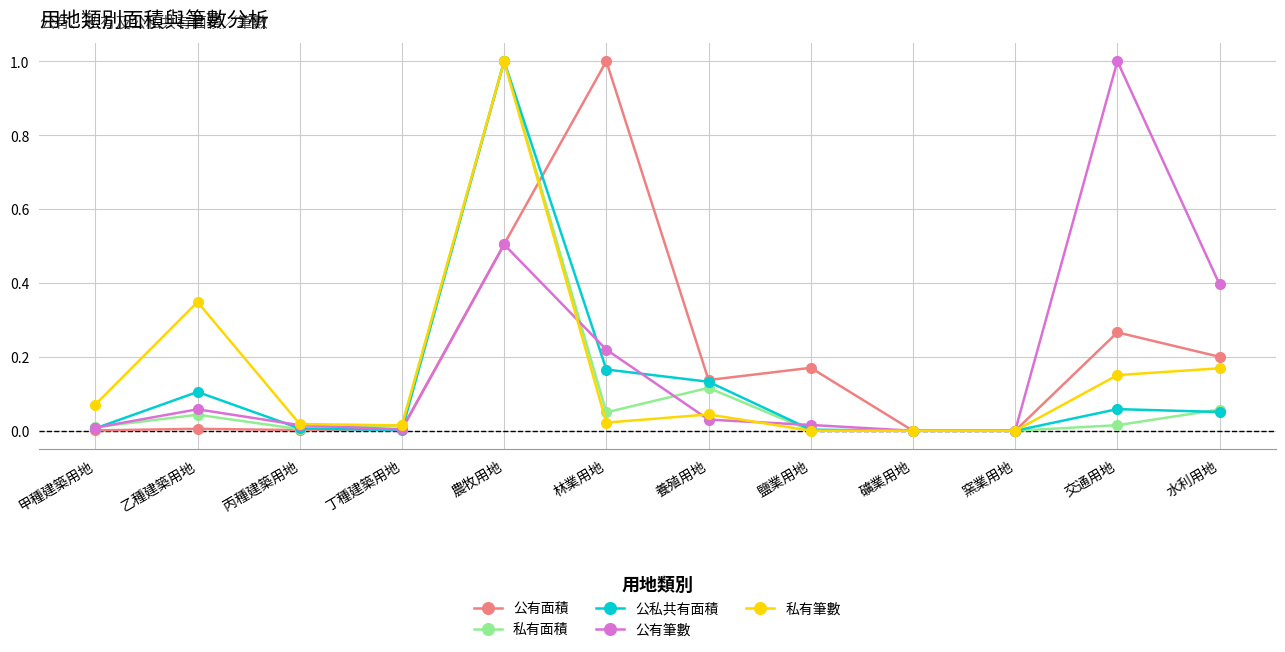

Which series changed the most between 養殖用地 and 交通用地?

公有筆數